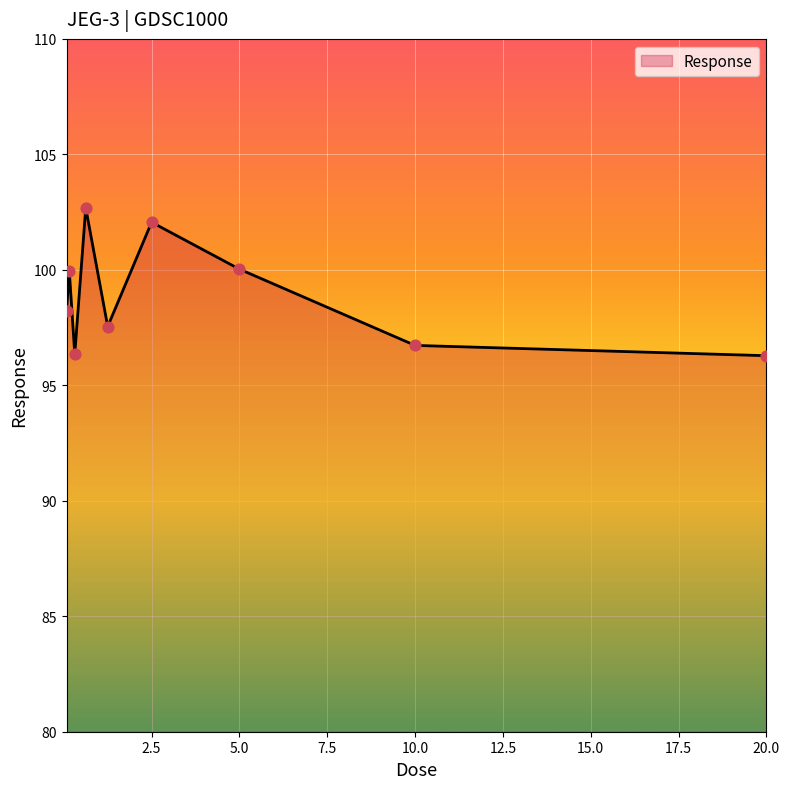

What is the minimum value shown in the chart?

96.3